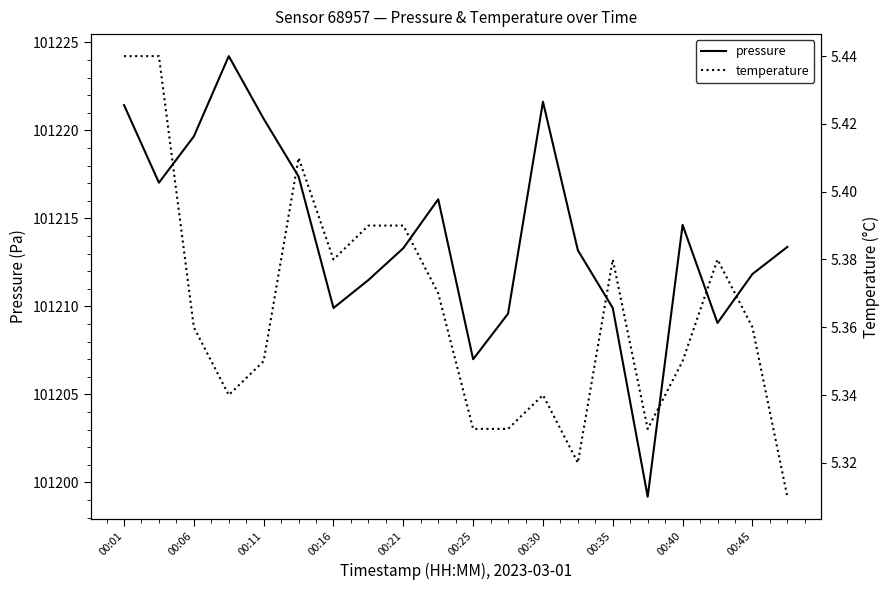

What are all the series names shown in the legend?

pressure, temperature